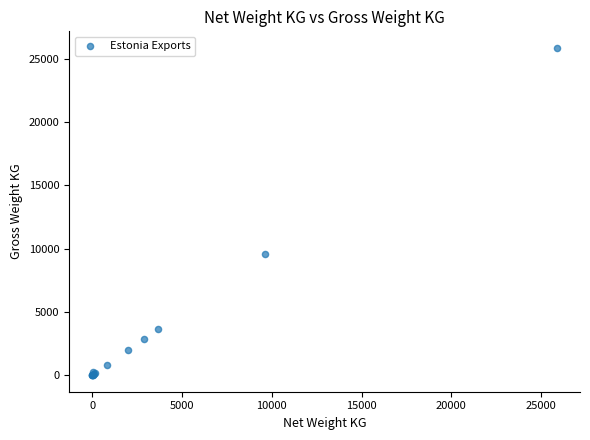

What Y value in the scatter plot is closest to 12935?

9614.0